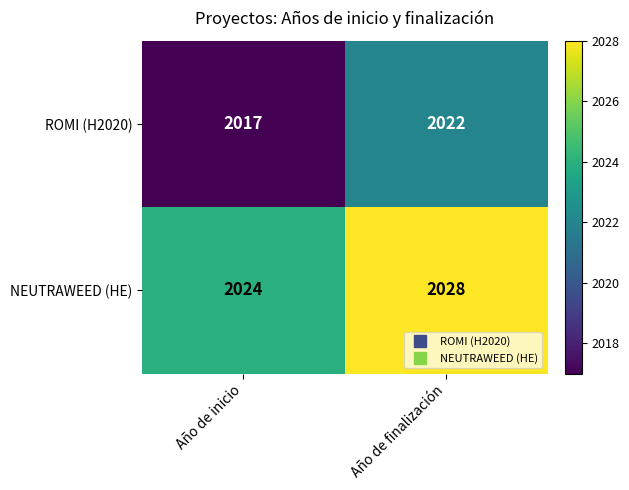

True or false: NEUTRAWEED (HE) has a value of 2028 at Año de finalización.

True